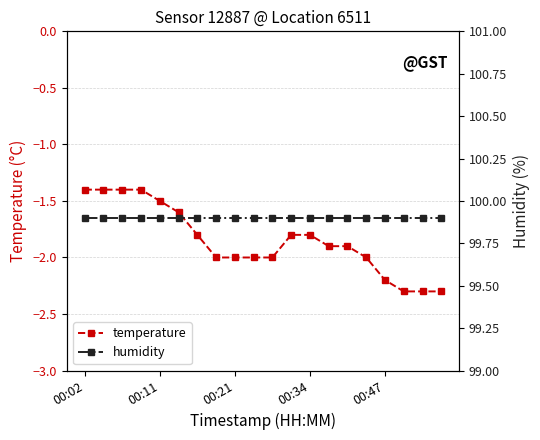

Reading left to right, transcribe all the data shown in this chart.

temperature: -1.4	-1.4	-1.4	-1.4	-1.5	-1.6	-1.8	-2.0	-2.0	-2.0	-2.0	-1.8	-1.8	-1.9	-1.9	-2.0	-2.2	-2.3	-2.3	-2.3
humidity: 99.9	99.9	99.9	99.9	99.9	99.9	99.9	99.9	99.9	99.9	99.9	99.9	99.9	99.9	99.9	99.9	99.9	99.9	99.9	99.9